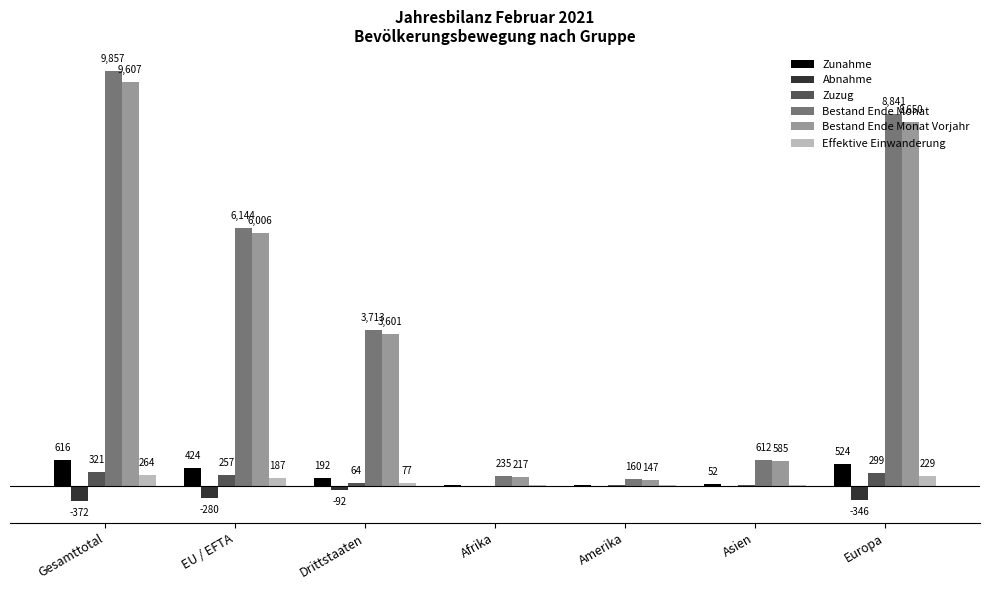

Which series changed the most between Amerika and Europa?

Bestand Ende Monat